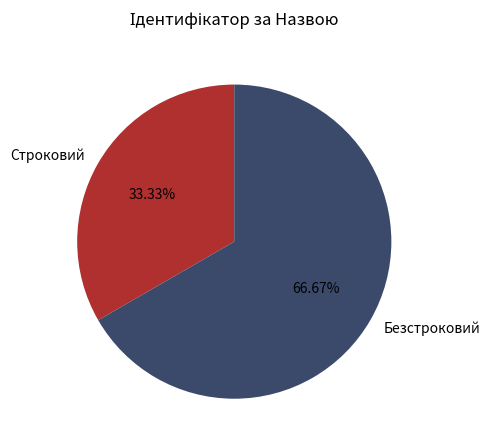

Which slice represents more than half of the pie?

Безстроковий